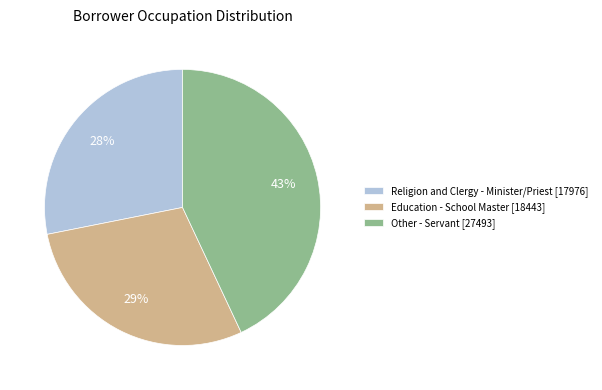

Between Education - School Master [18443] and Religion and Clergy - Minister/Priest [17976], which is larger?

Education - School Master [18443]